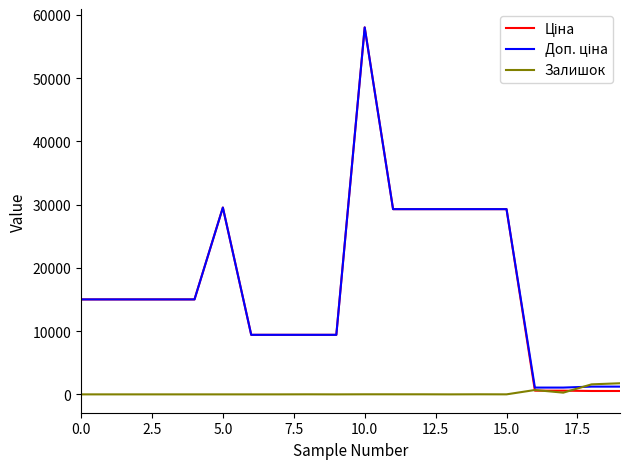

Count the number of categories in the chart.

20